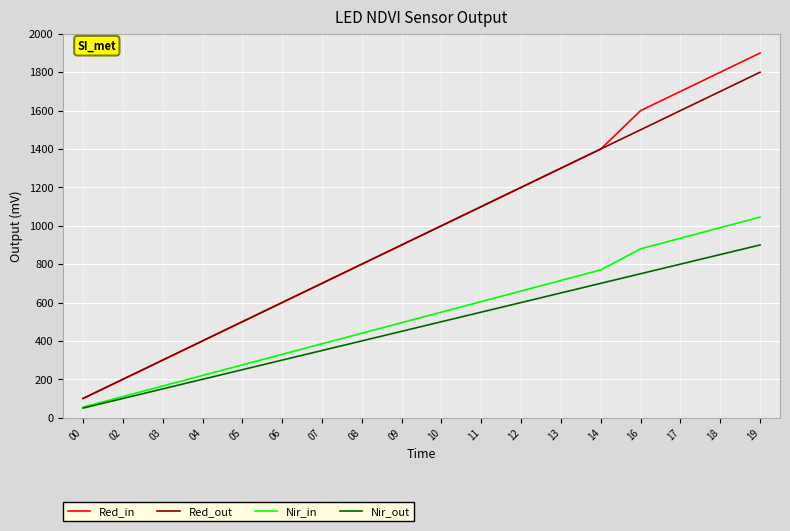

What is the spread (max minus min) of values at 10?

500